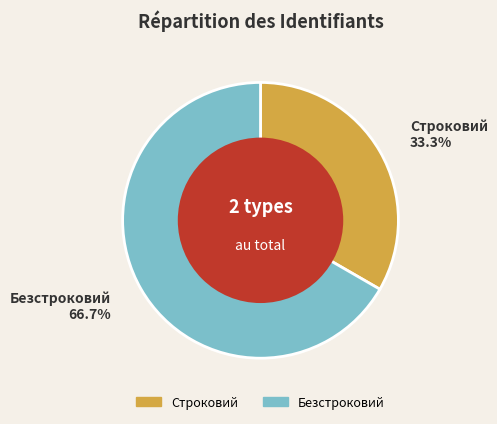

How many slices are in this pie chart?

2